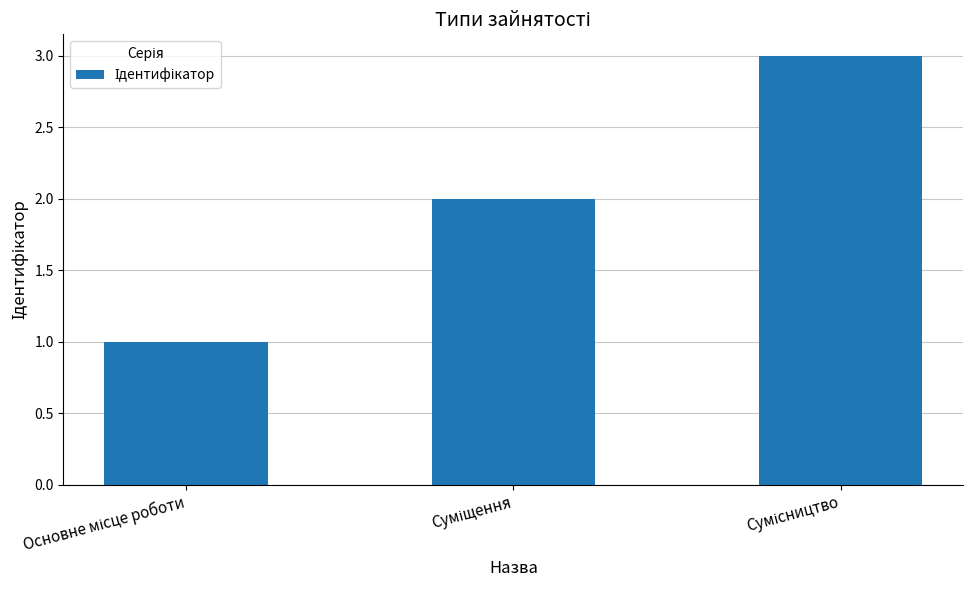

What is the sum of all values?

6